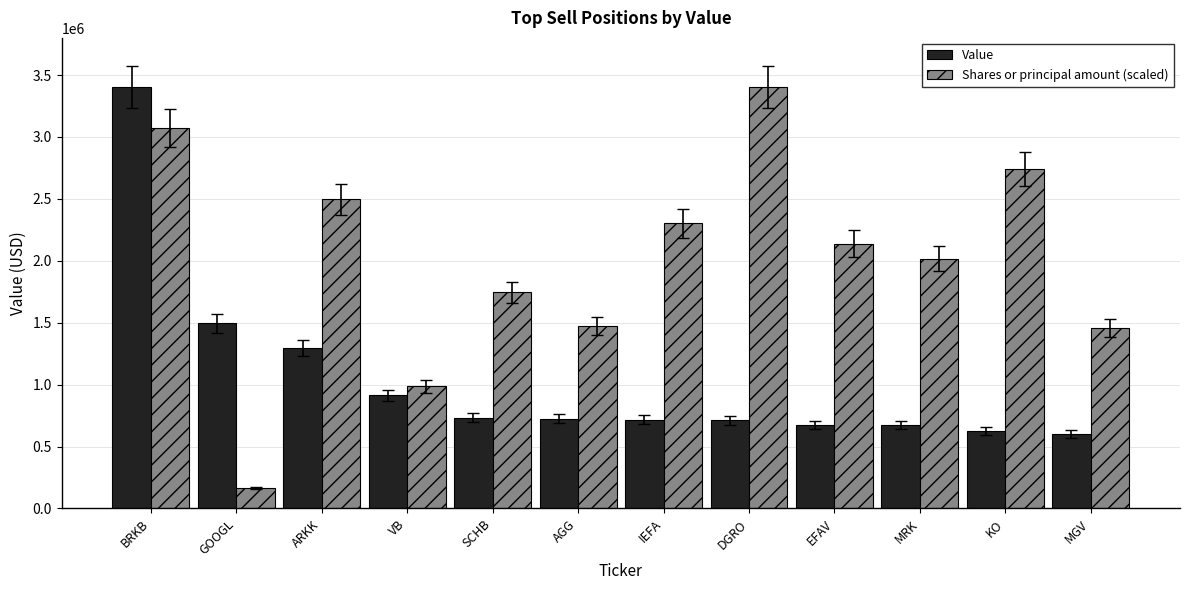

The Value series shows 459660.6 at AGG. True or false?

False